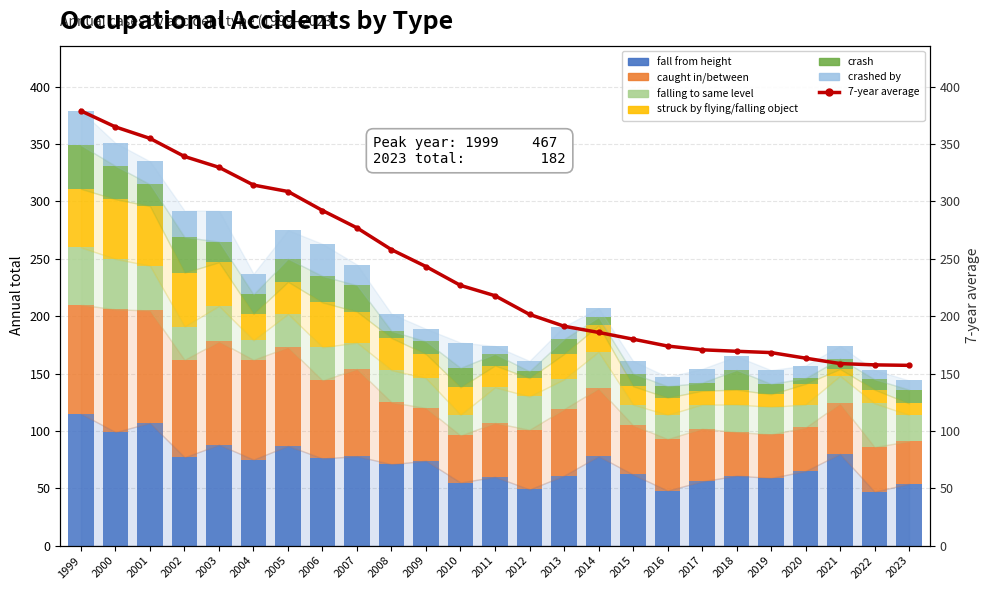

What is the difference between the second highest and second lowest values in the crash series?

25